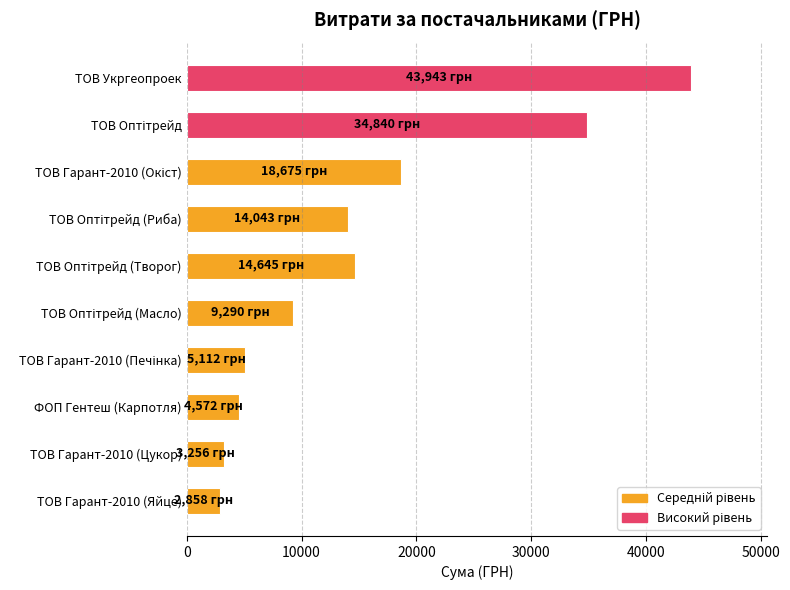

What is the difference between the maximum and second lowest values?

40687.4